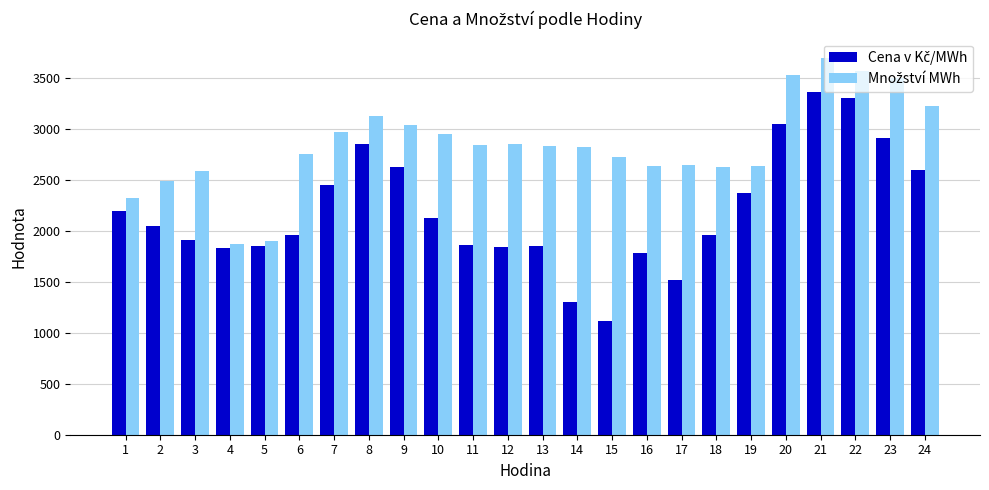

What is the maximum value shown in the chart?

3700.1